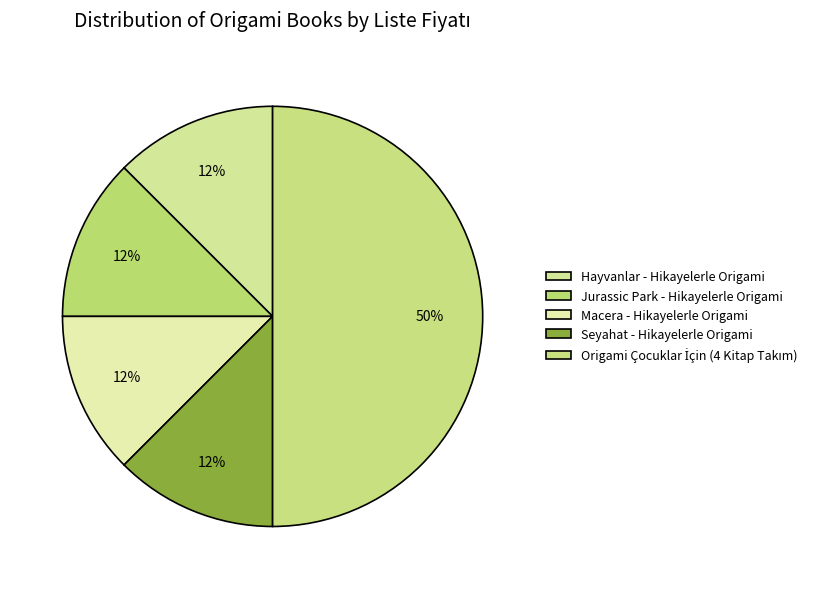

How many segments does this pie chart have?

5